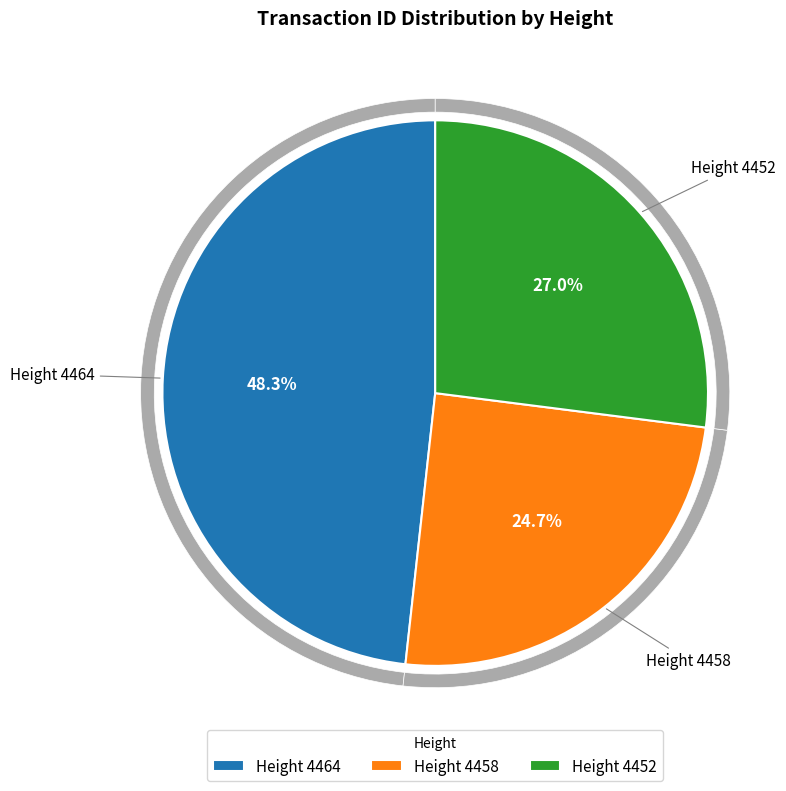

Which category has the biggest portion of the pie?

Height 4464